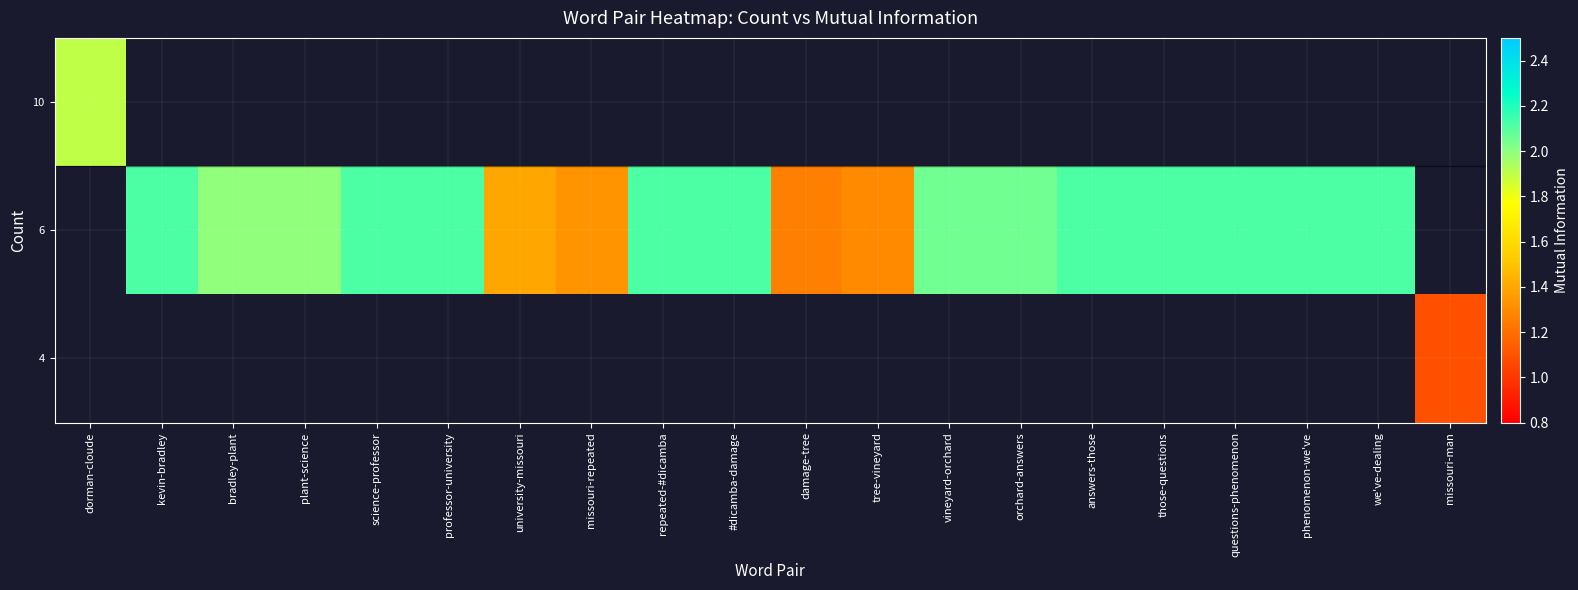

At how many categories does at least one series exceed 1?

20